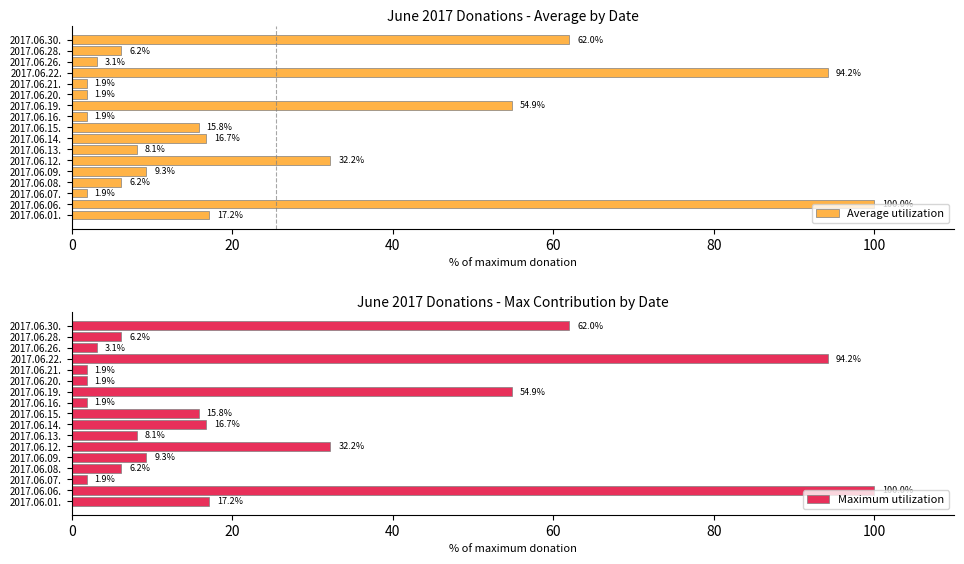

How many bars are there in each group?

2